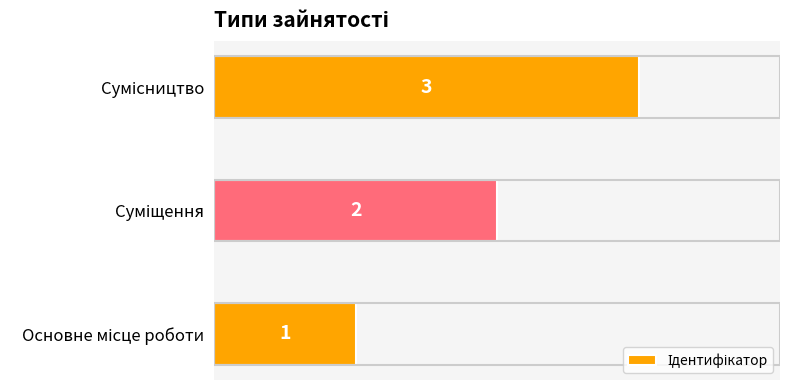

How many values are between 1 and 3?

3